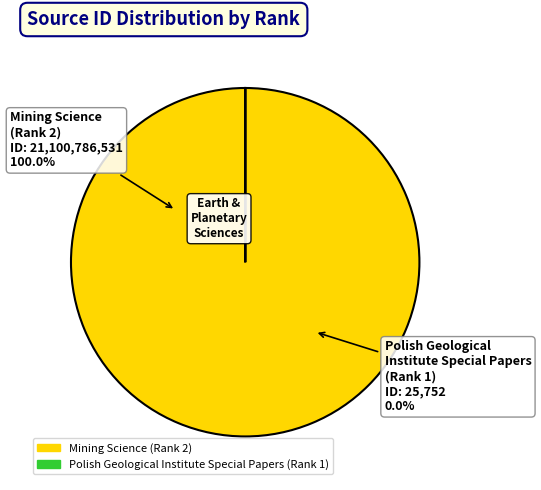

How much of the chart is everything except Polish Geological Institute Special Papers (Rank 1)?

100.0%